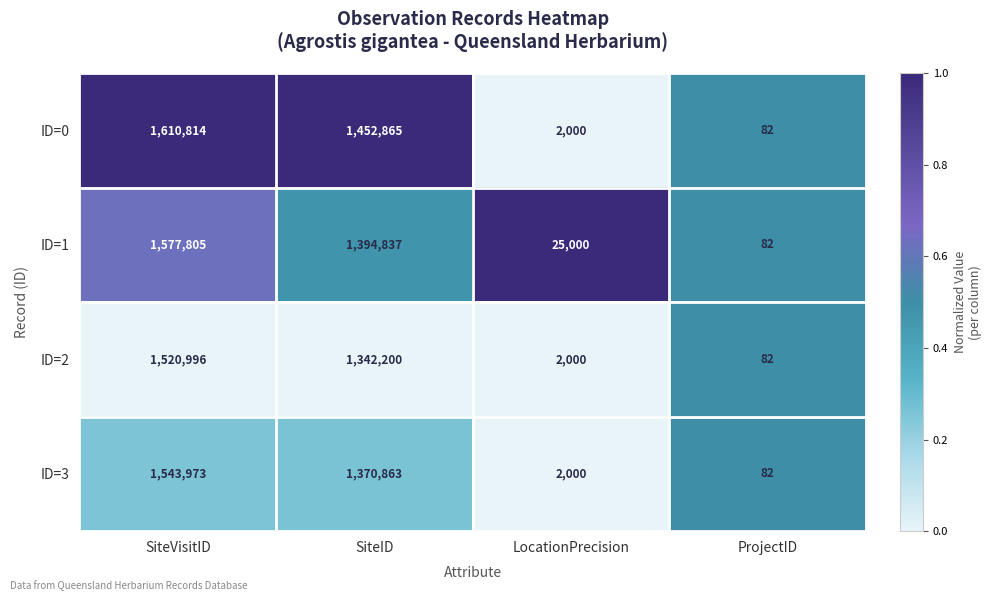

Reading left to right, list all the values displayed in this chart.

ID=0: 1610814	1452865	2000	82
ID=1: 1577805	1394837	25000	82
ID=2: 1520996	1342200	2000	82
ID=3: 1543973	1370863	2000	82